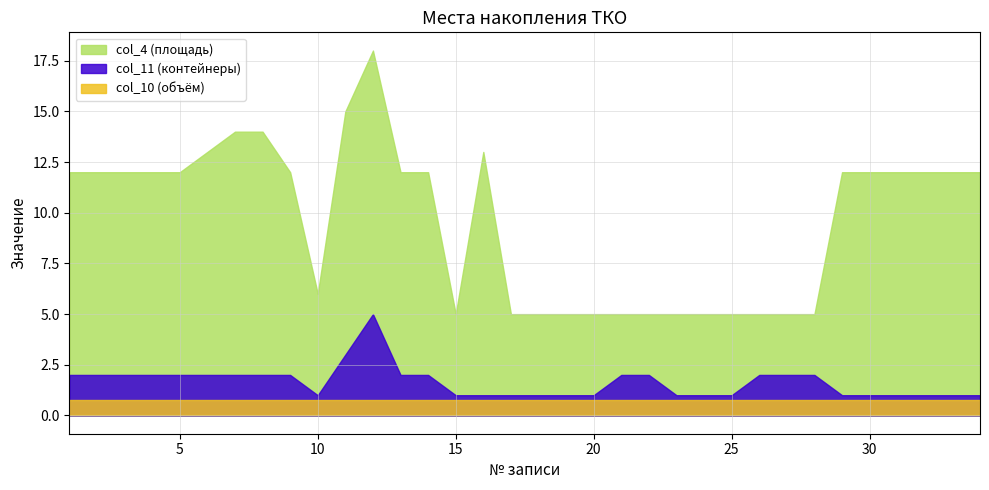

What is the minimum value for col_10 (объём)?

0.8